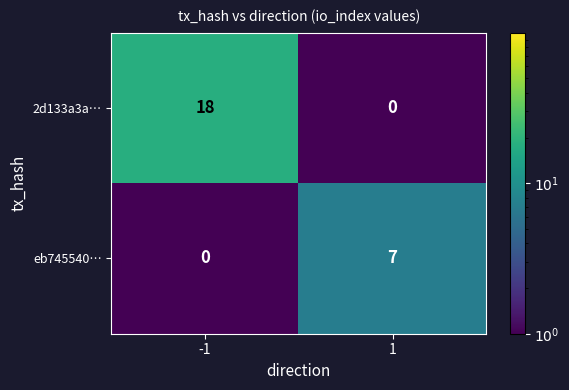

How many categories are shown in the chart?

2